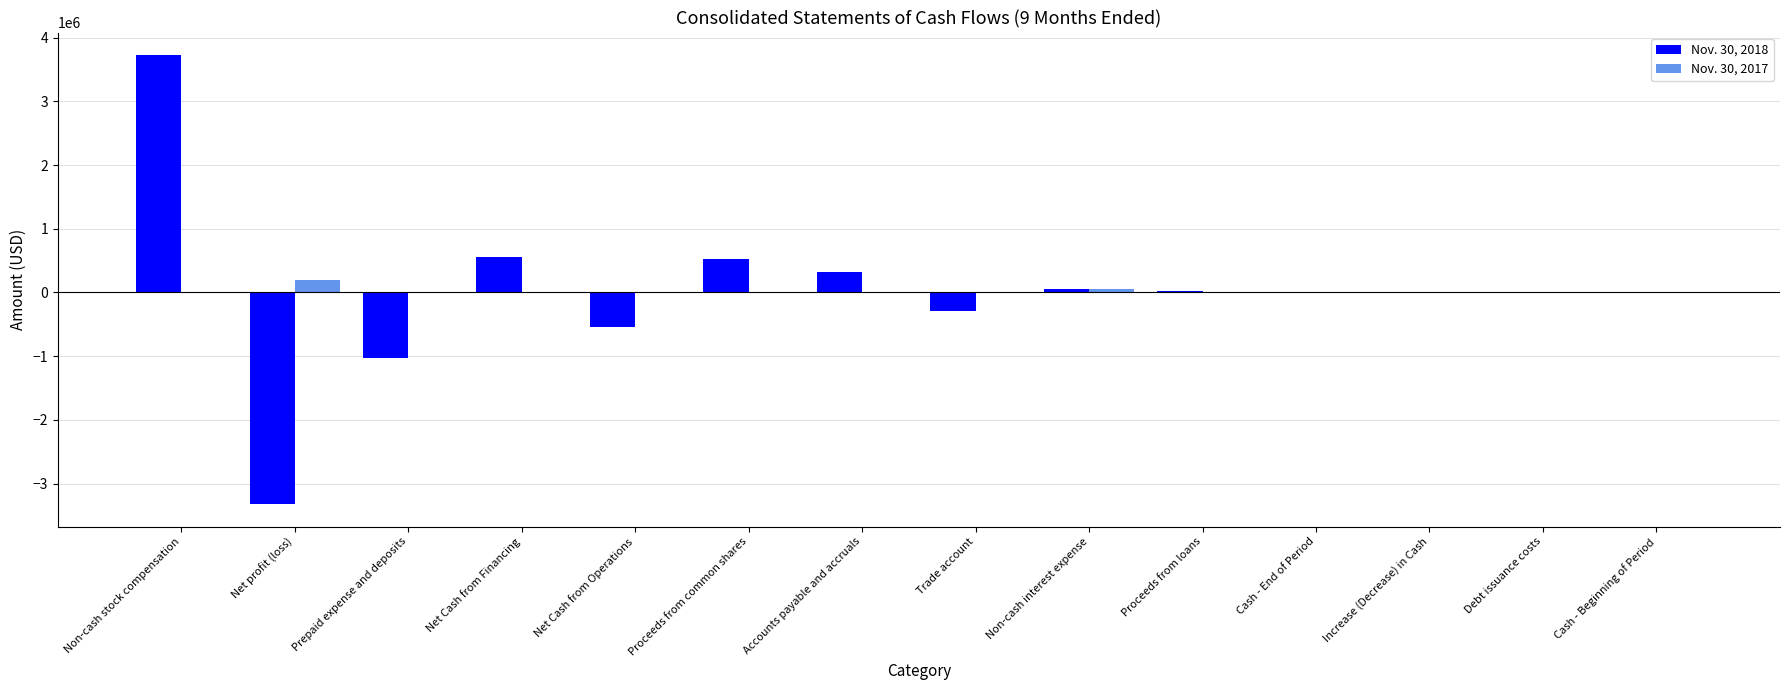

Which label corresponds to the largest value in the chart?

Non-cash stock compensation